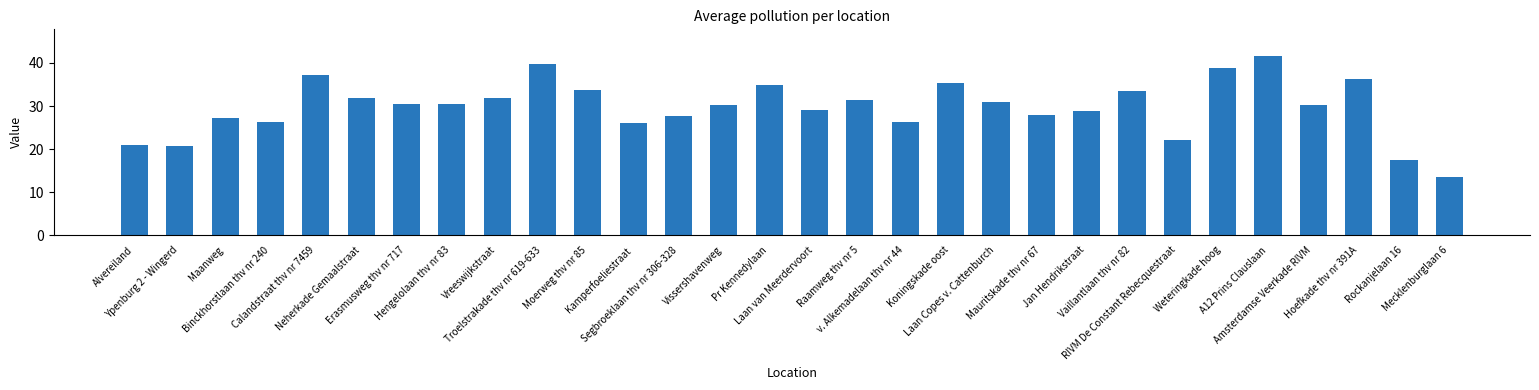

What is the label of the 10th bar from the right?

Mauritskade thv nr 67